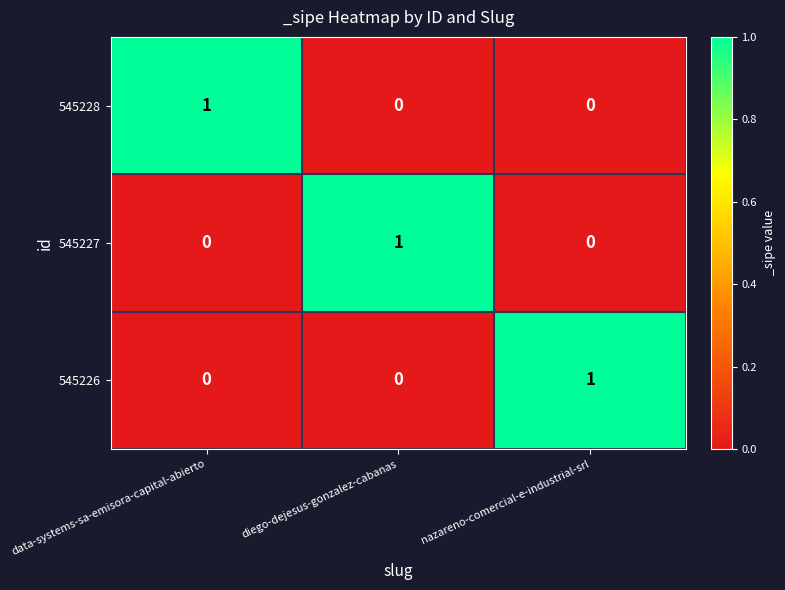

The 545228 series shows -1 at nazareno-comercial-e-industrial-srl. True or false?

False